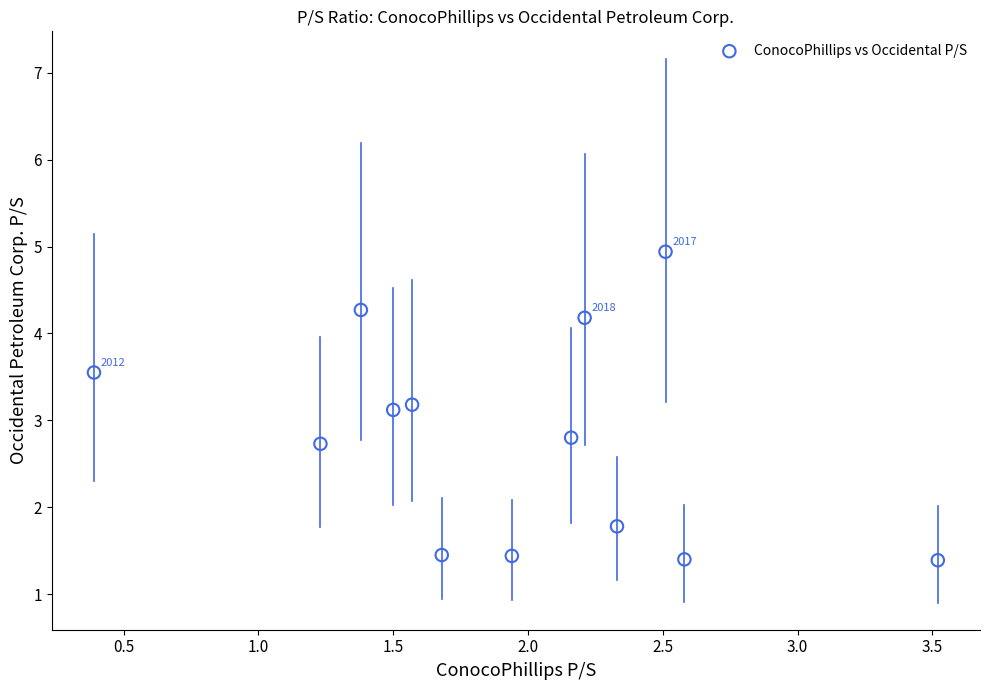

What is the range of X values (max minus min)?

3.1